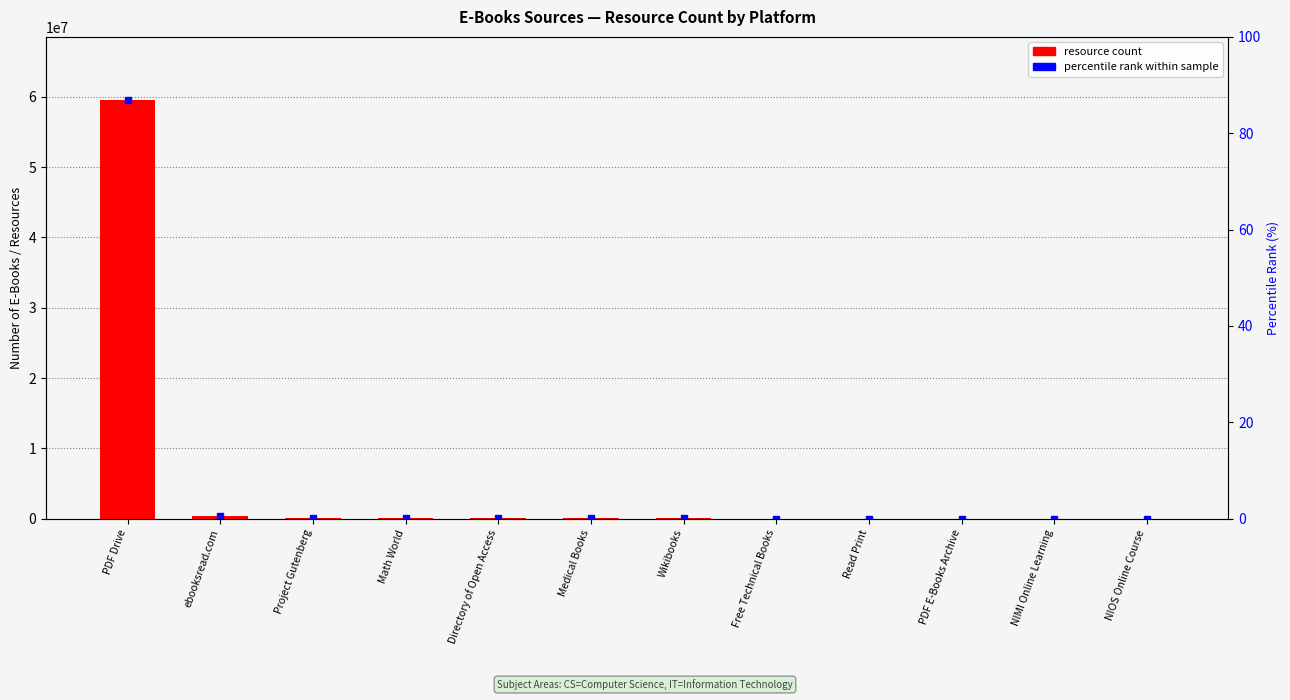

Is it true that the value at Free Technical Books is 1211?

True